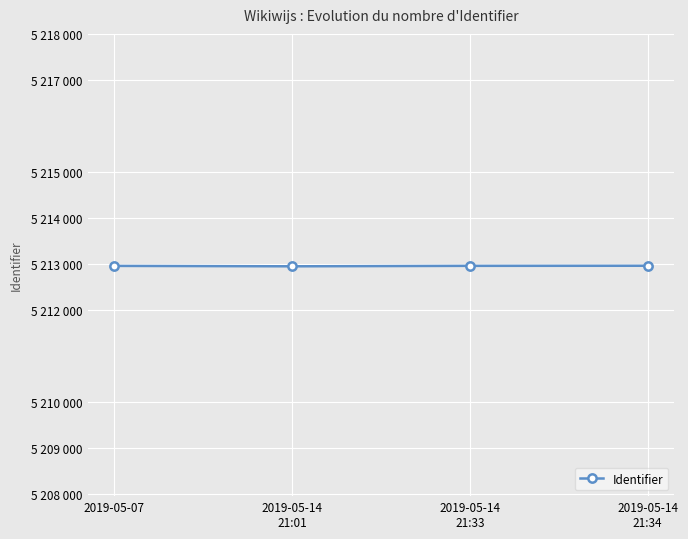

What is the difference between the maximum and minimum values?

12